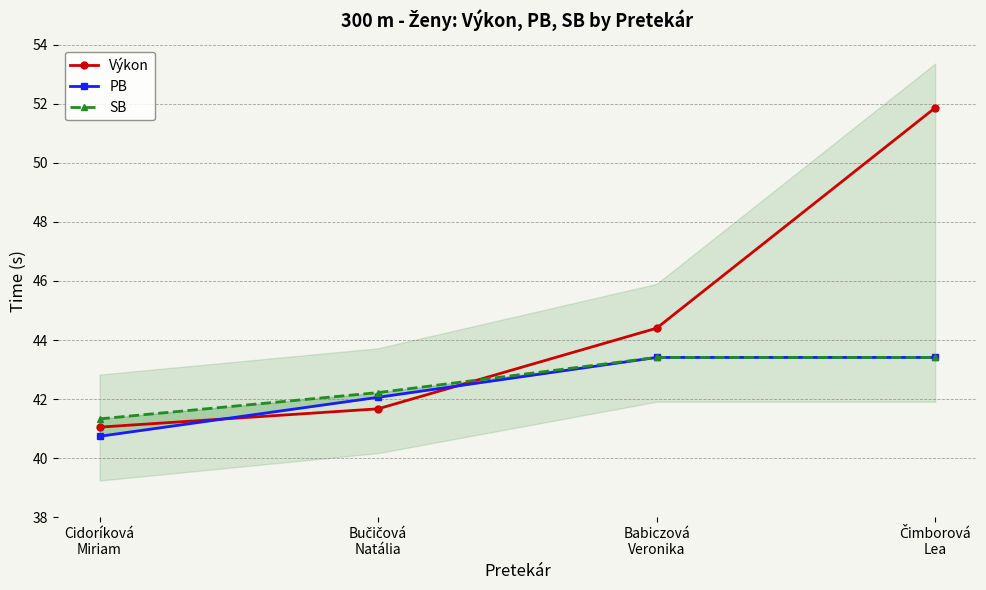

Which series ends up on top after the final intersection of PB and Výkon?

Výkon